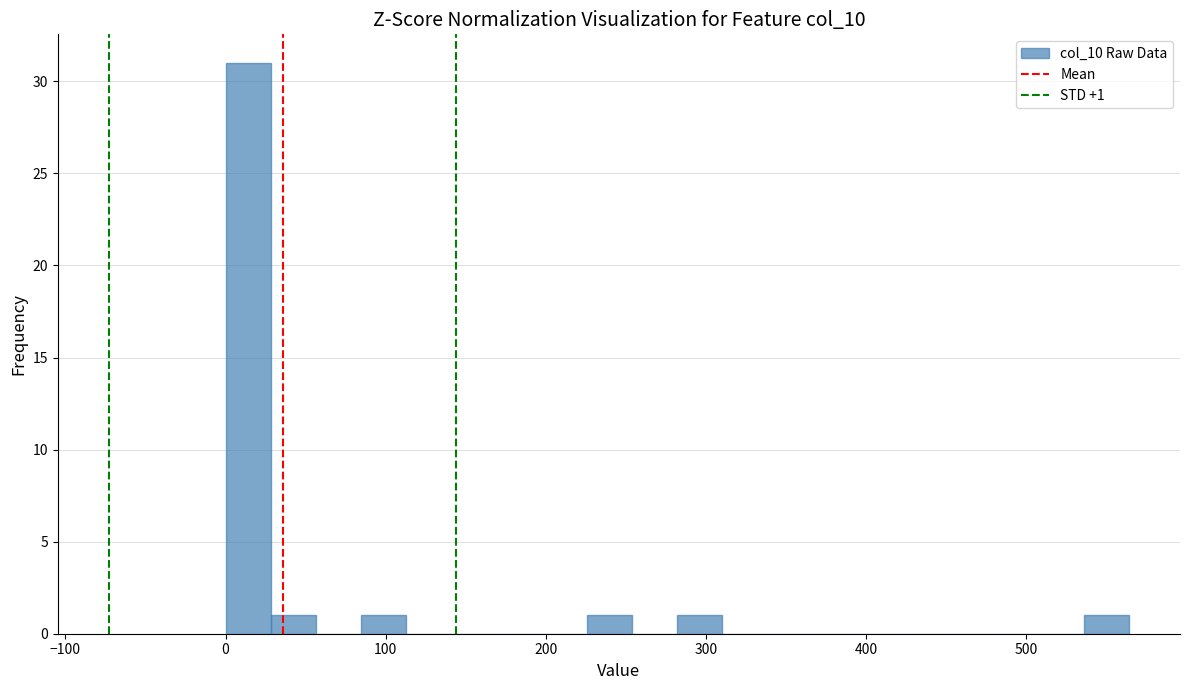

Read against the x-axis, roughly where is the centre of the tallest bar?

10